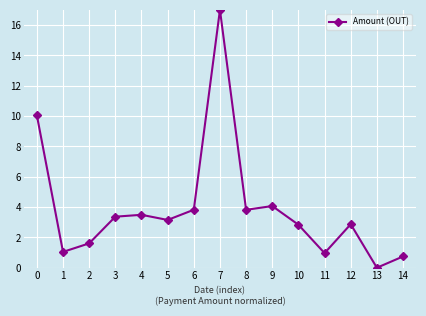

What is the difference between the values at 14 and 13?

0.7